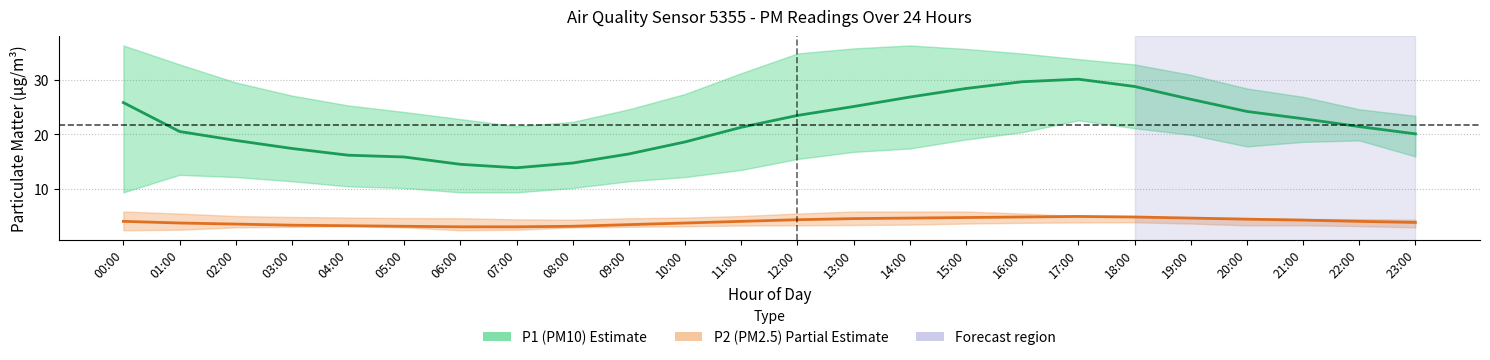

Between 21:00 and 23:00, which series saw the biggest shift?

P1 (PM10)